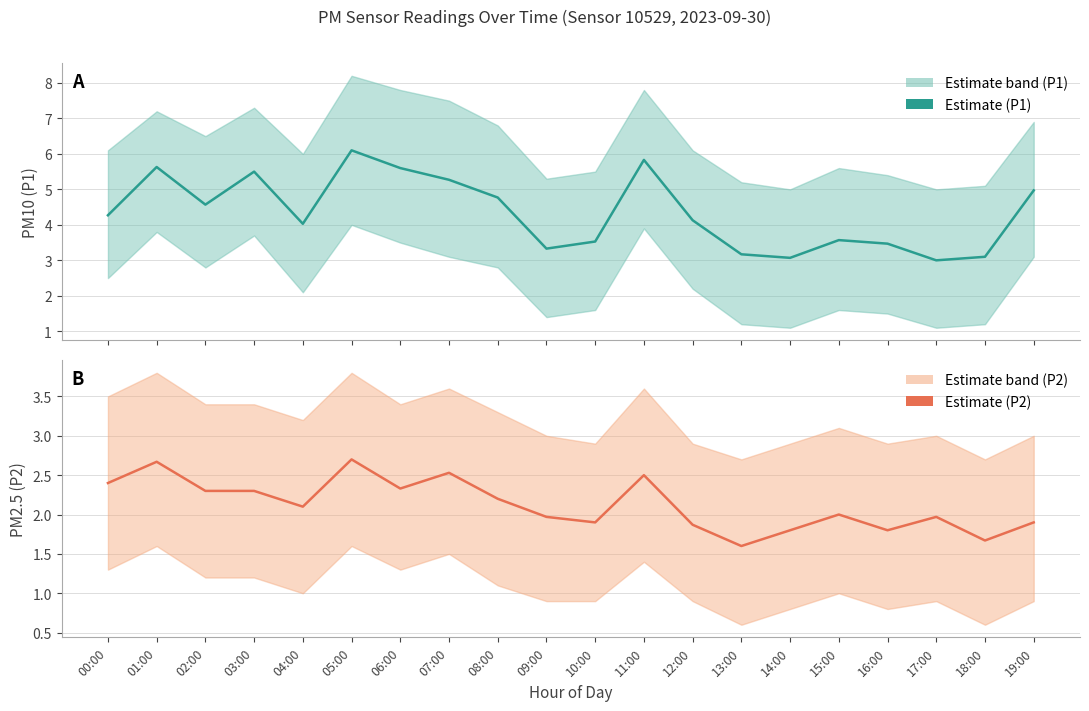

Does the chart have visible grid lines?

Yes